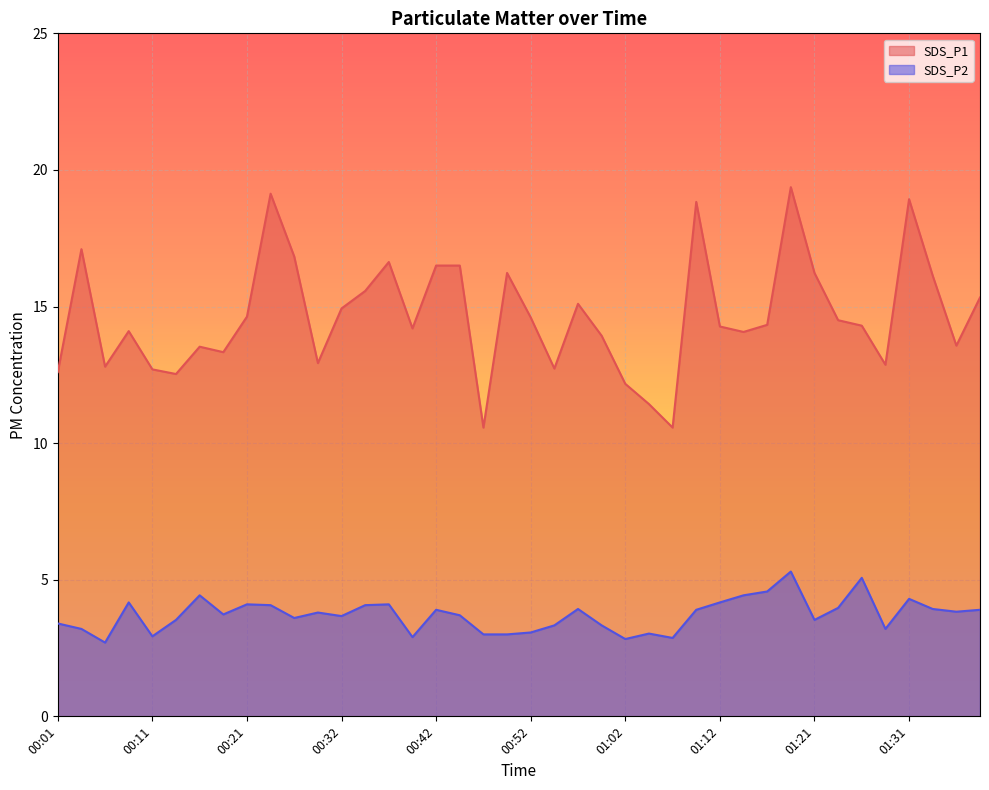

How many data points does each series have?

40